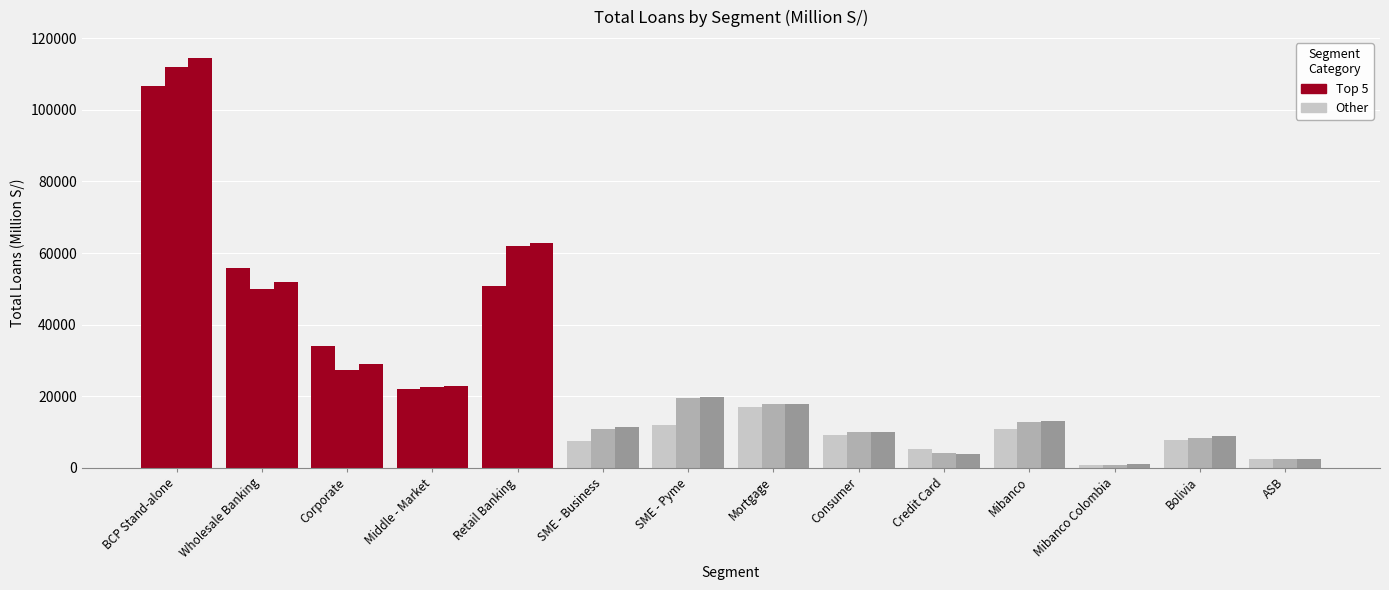

Are the bars horizontal?

No